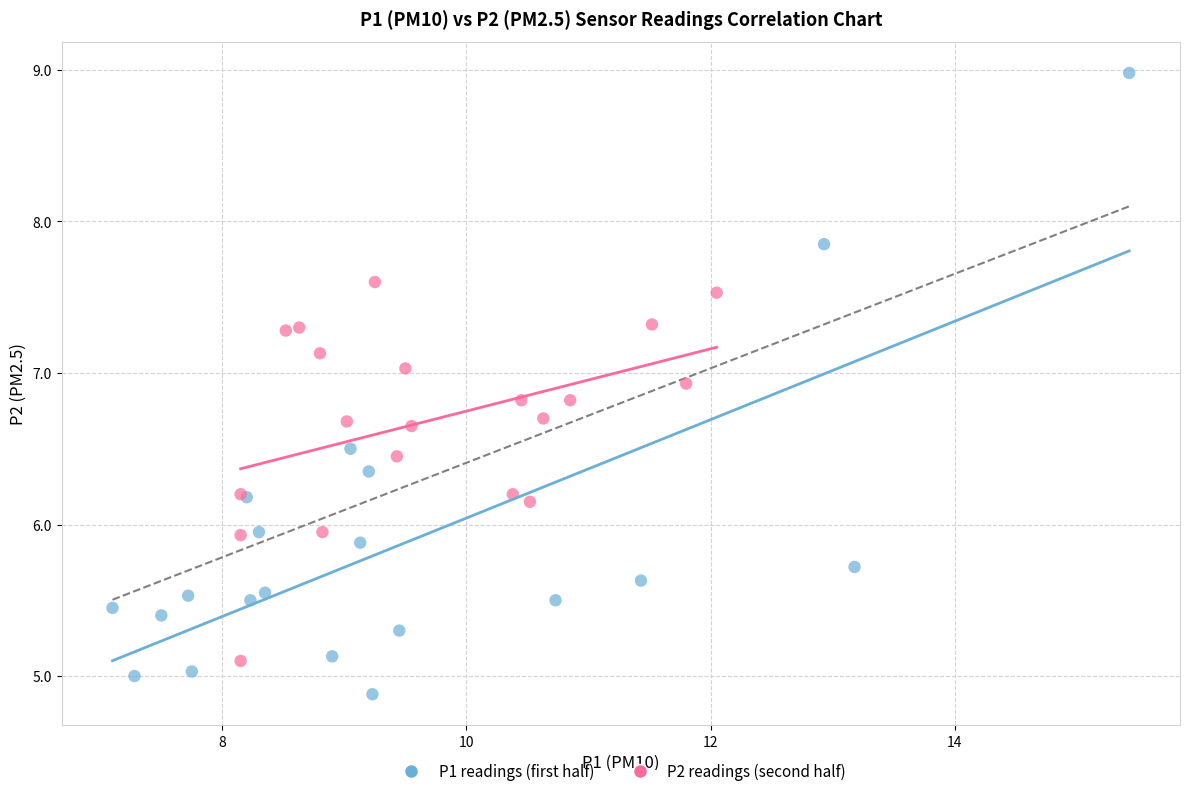

Which series has the widest spread of Y values?

P1 readings (first half)